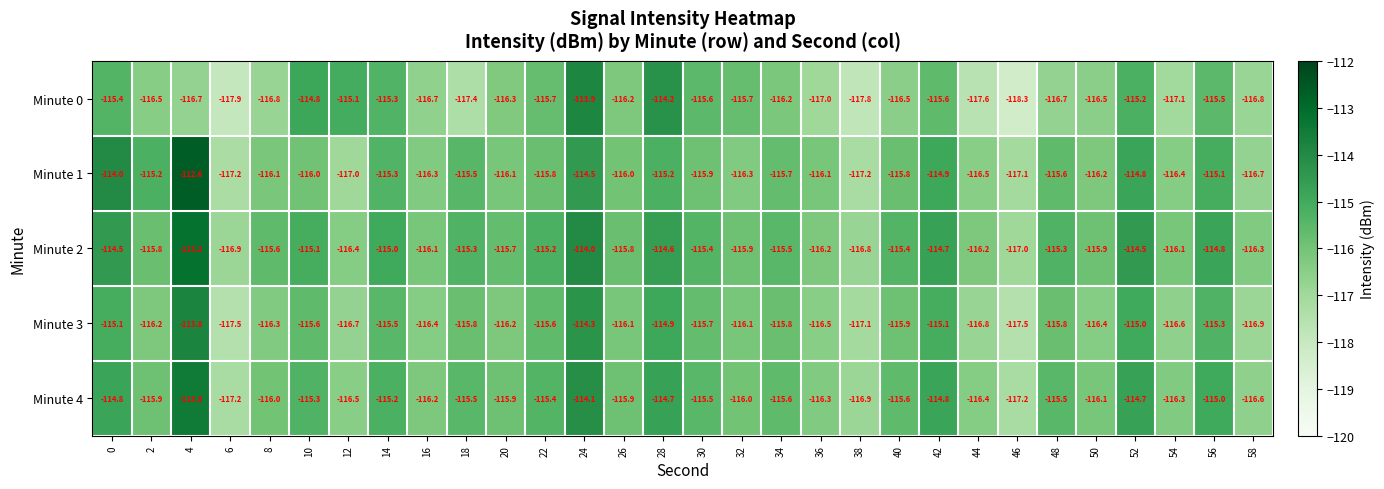

Between 30 and 28, which is larger?

28